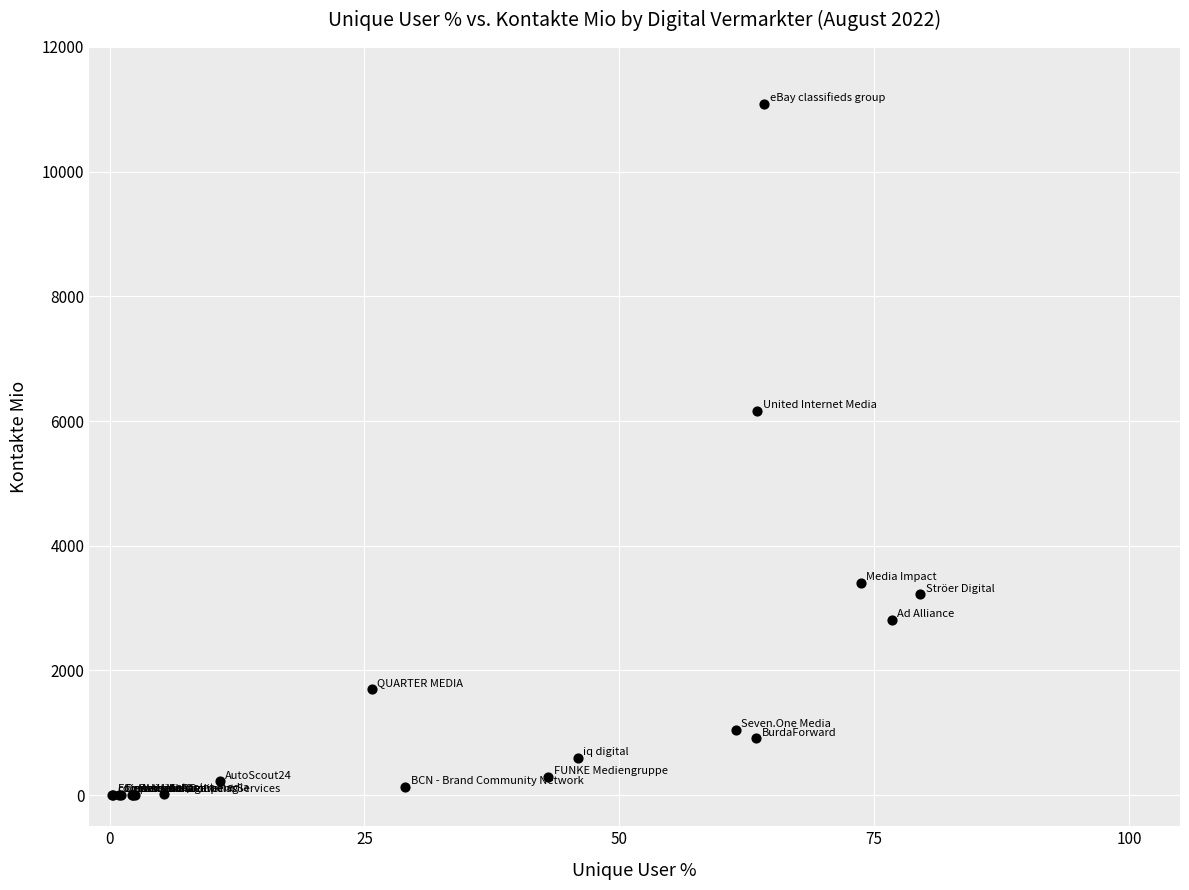

What Y value in the scatter plot is closest to 5542?

6165.4